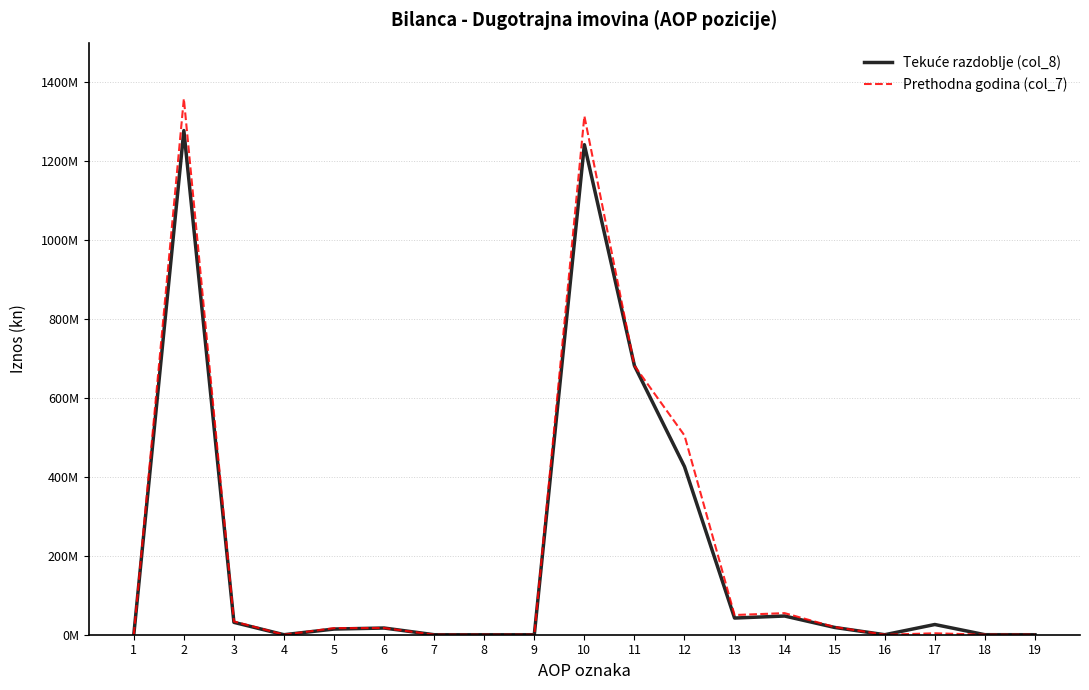

Does the chart display data point markers on the line(s)?

No